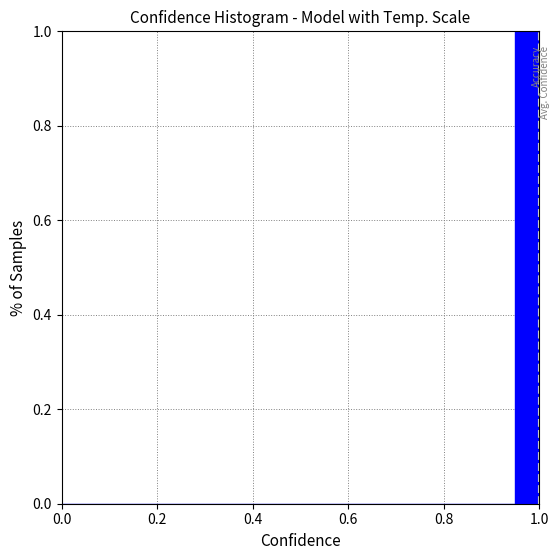

Around what value on the x-axis is the tallest bar? Give the approximate position of its centre, as read against the axis.

0.98